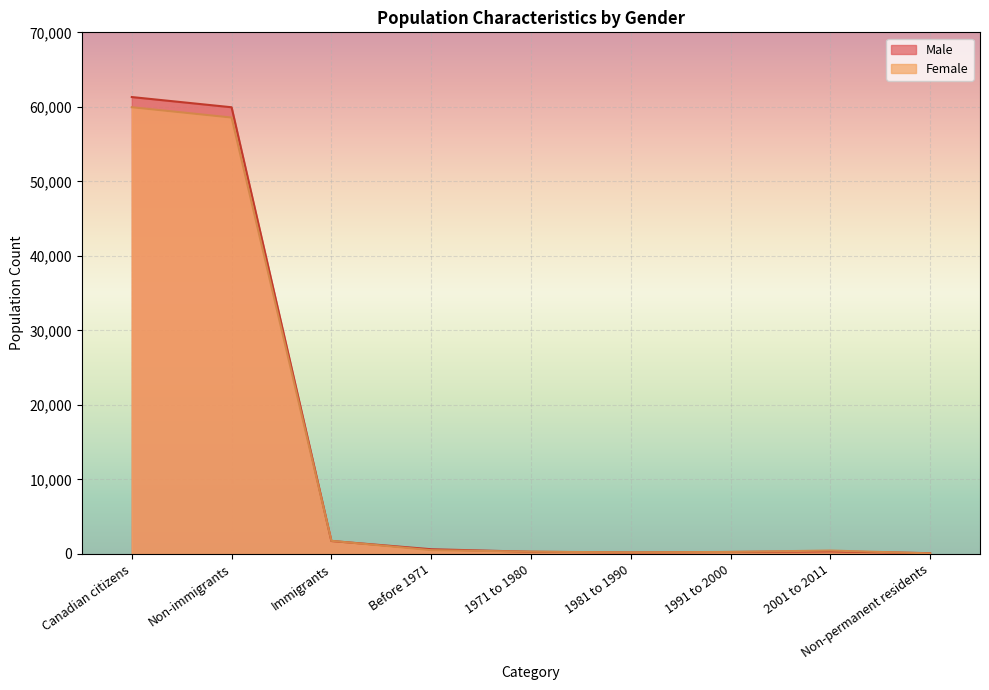

True or false: Male has more than 1 interior local peaks.

False